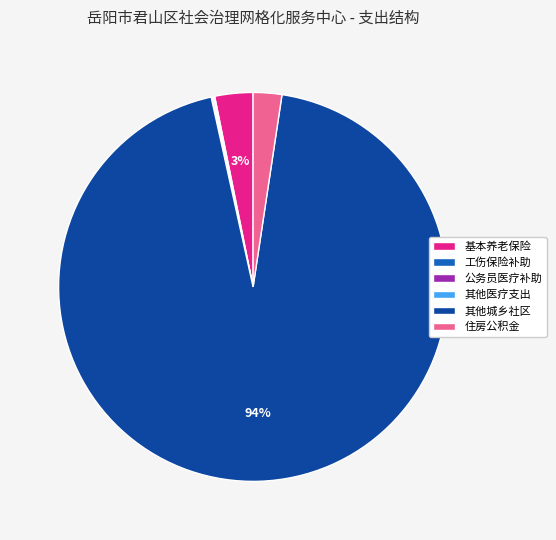

To the nearest percent, what is the average slice percentage?

17%